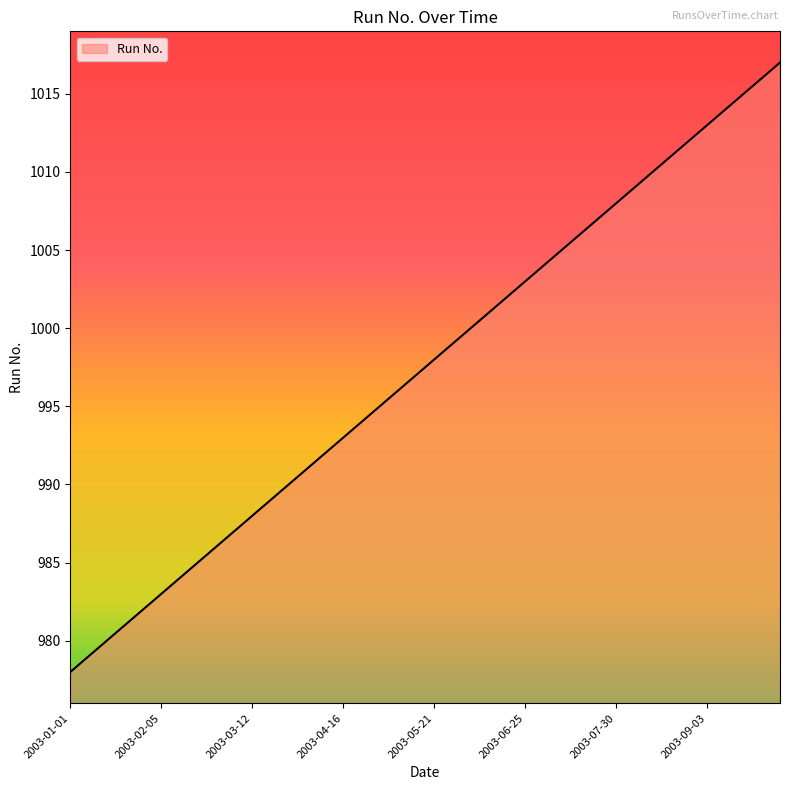

What is the smallest value displayed?

978